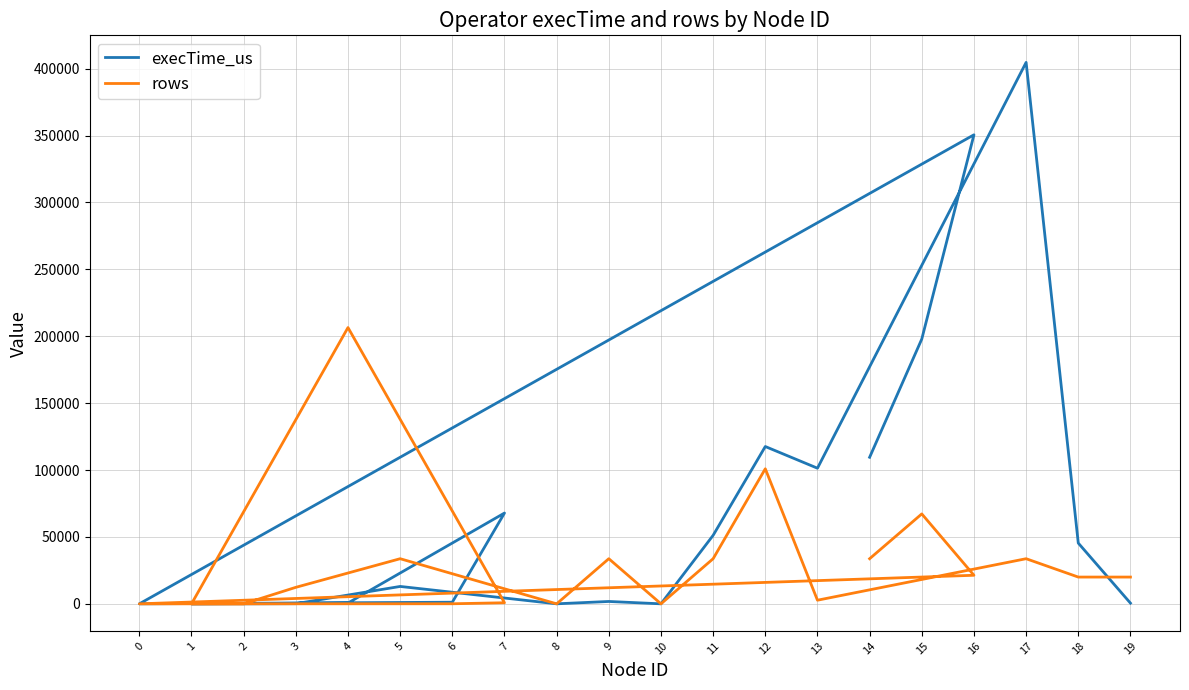

Which category has the highest value in the execTime_us series?

17